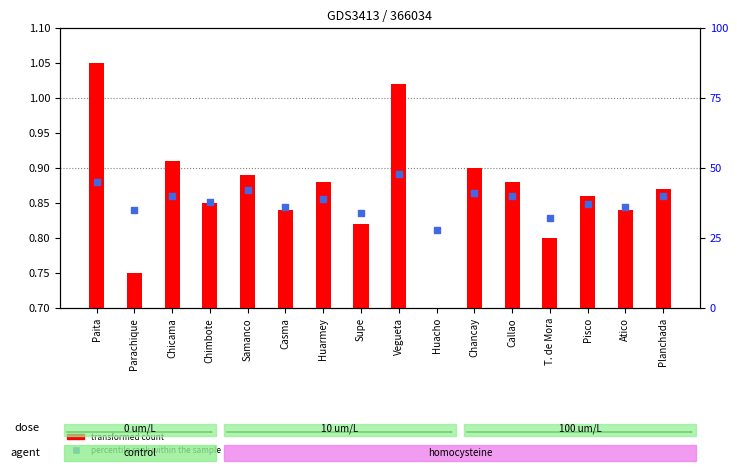

Is the value of percentile rank within the sample at Callao greater than the value of transformed count at Callao?

Yes